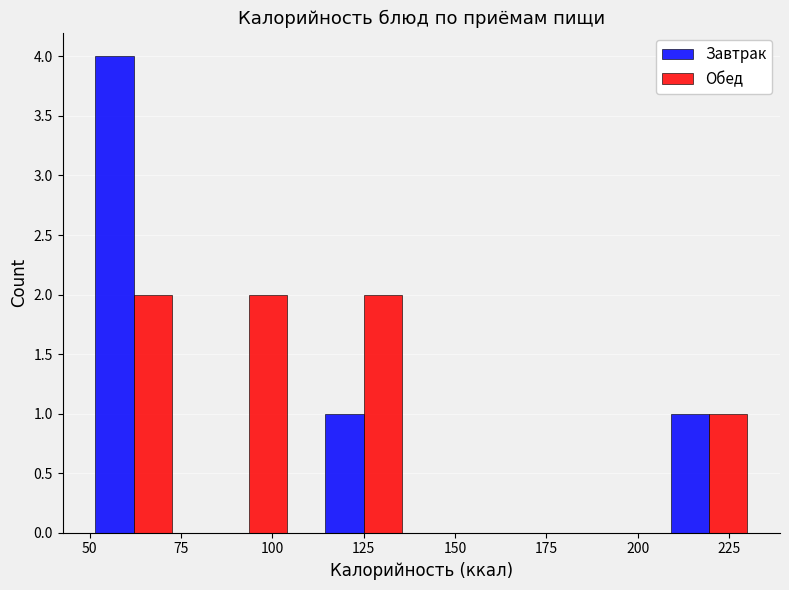

Reading left to right, list every range on the x-axis with the height of the bar of each series over it. Neither the bar edges nor the heights are printed on the chart, so give them approximately, as read against the axes.

45 to 80: Завтрак=4	Обед=2
80 to 110: Завтрак=0	Обед=2
110 to 140: Завтрак=1	Обед=2
140 to 170: Завтрак=0	Обед=0
170 to 205: Завтрак=0	Обед=0
205 to 235: Завтрак=1	Обед=1